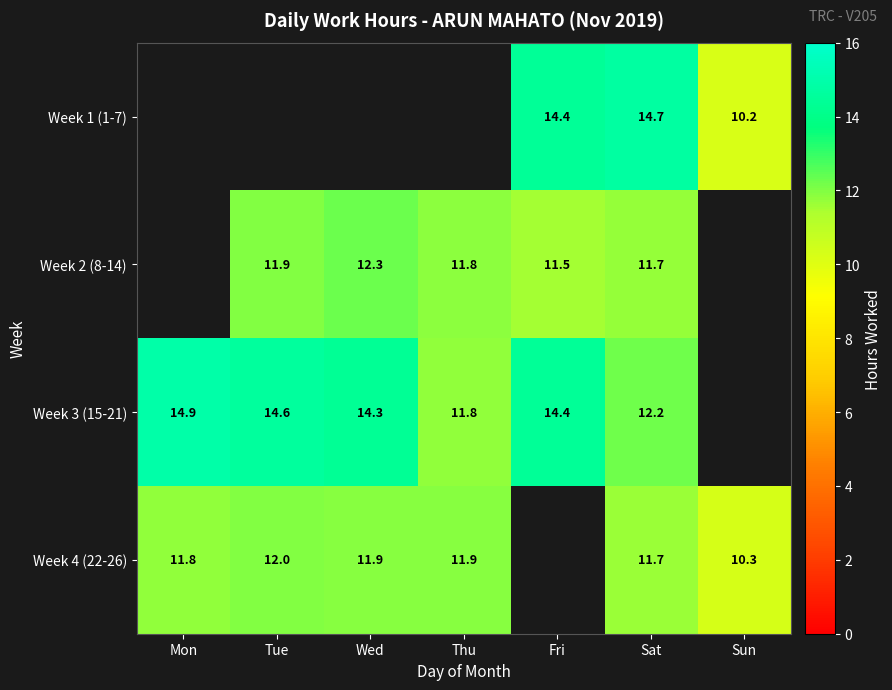

True or false: Week 3 (15-21) has a value of 14.6 at Tue.

True